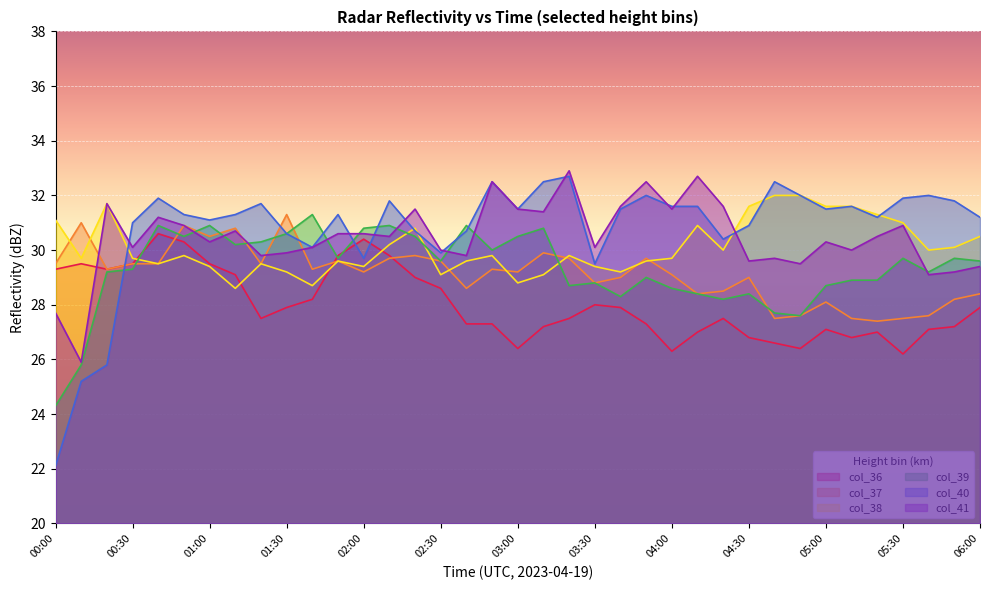

How many lines are shown in the chart?

6